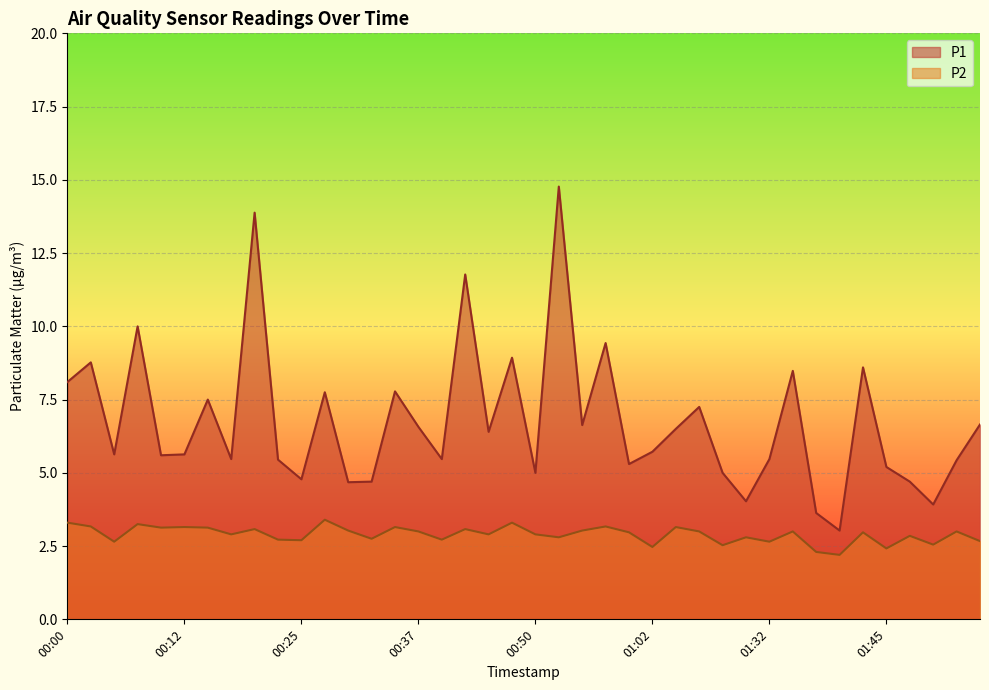

Which series has the widest spread of values?

P1